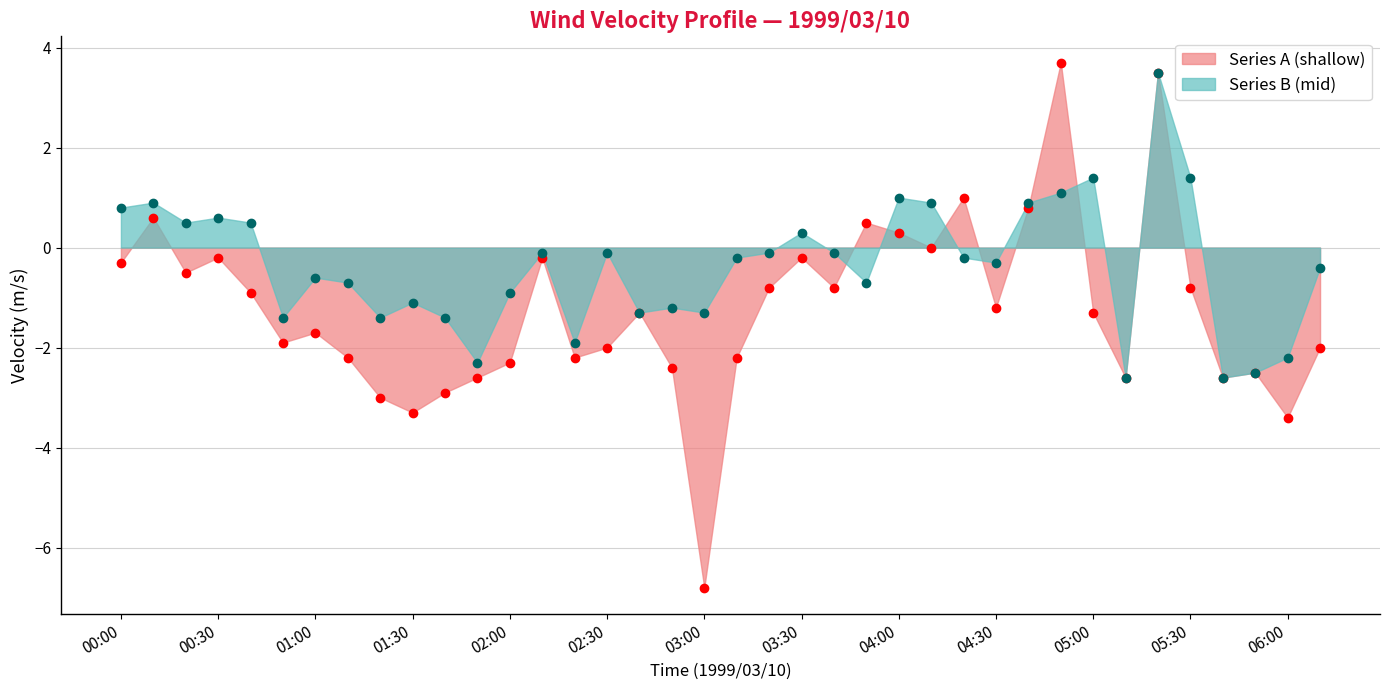

Reading left to right, what are all the values shown in this chart?

Series A (shallow): 00:00=-0.3	00:10=0.6	00:20=-0.5	00:30=-0.2	00:40=-0.9	00:50=-1.9	01:00=-1.7	01:10=-2.2	01:20=-3.0	01:30=-3.3	01:40=-2.9	01:50=-2.6	02:00=-2.3	02:10=-0.2	02:20=-2.2	02:30=-2.0	02:40=-1.3	02:50=-2.4	03:00=-6.8	03:10=-2.2	03:20=-0.8	03:30=-0.2	03:40=-0.8	03:50=0.5	04:00=0.3	04:10=-0.0	04:20=1.0	04:30=-1.2	04:40=0.8	04:50=3.7	05:00=-1.3	05:10=-2.6	05:20=3.5	05:30=-0.8	05:40=-2.6	05:50=-2.5	06:00=-3.4	06:10=-2.0
Series B (mid): 00:00=0.8	00:10=0.9	00:20=0.5	00:30=0.6	00:40=0.5	00:50=-1.4	01:00=-0.6	01:10=-0.7	01:20=-1.4	01:30=-1.1	01:40=-1.4	01:50=-2.3	02:00=-0.9	02:10=-0.1	02:20=-1.9	02:30=-0.1	02:40=-1.3	02:50=-1.2	03:00=-1.3	03:10=-0.2	03:20=-0.1	03:30=0.3	03:40=-0.1	03:50=-0.7	04:00=1.0	04:10=0.9	04:20=-0.2	04:30=-0.3	04:40=0.9	04:50=1.1	05:00=1.4	05:10=-2.6	05:20=3.5	05:30=1.4	05:40=-2.6	05:50=-2.5	06:00=-2.2	06:10=-0.4